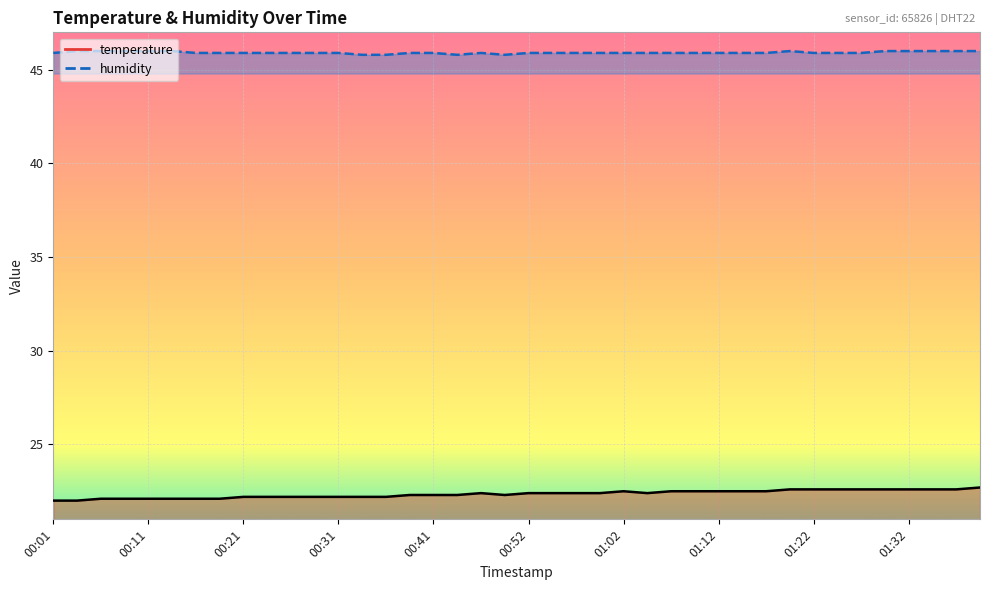

How many series are shown in this chart?

2